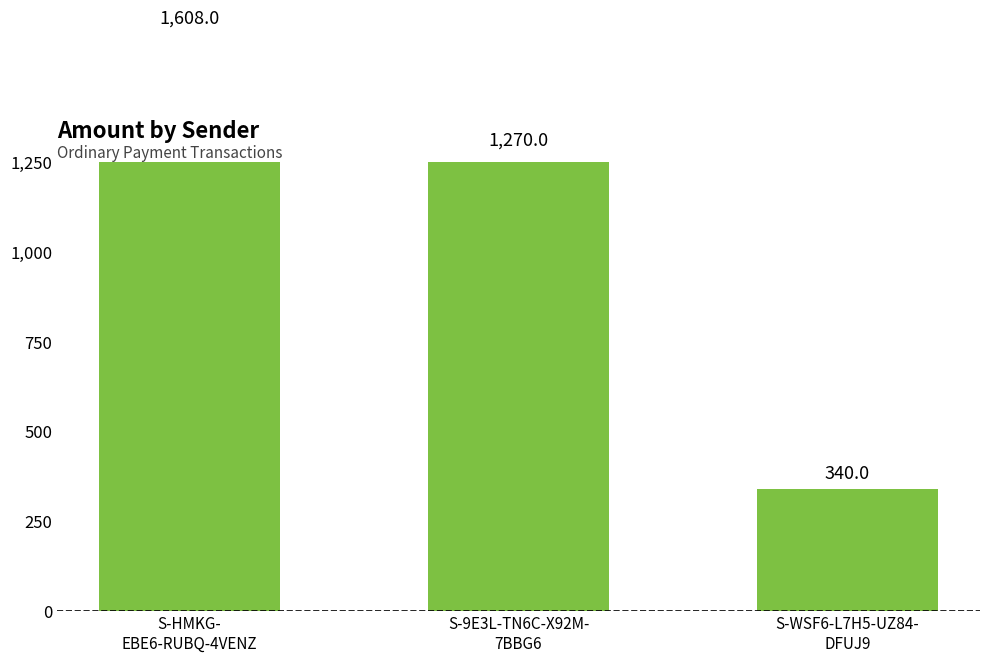

Is it true that the value at S-HMKG-
EBE6-RUBQ-4VENZ is 1095?

False